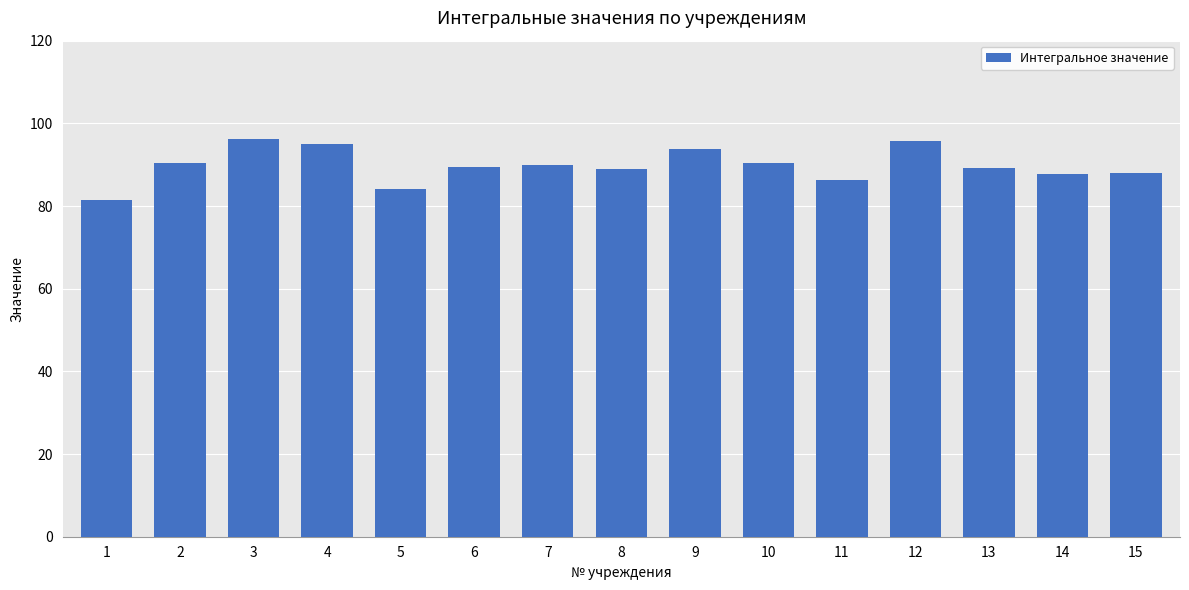

How many bars are there in total?

15